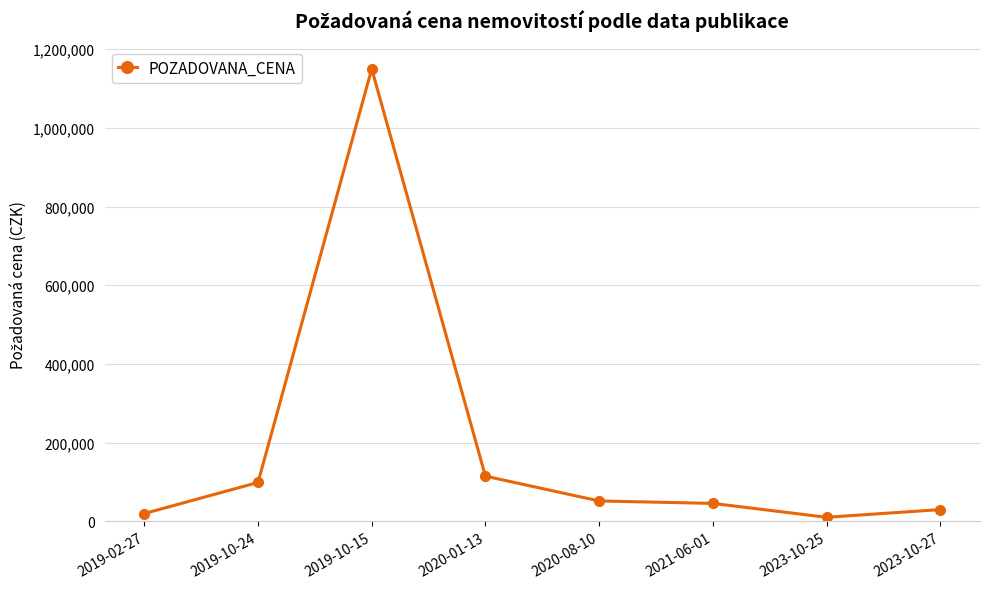

Reading right to left, what are all the values shown in this chart?

2023-10-27=30000	2023-10-25=10440	2021-06-01=45760	2020-08-10=52000	2020-01-13=115000	2019-10-15=1150000	2019-10-24=99000	2019-02-27=20000